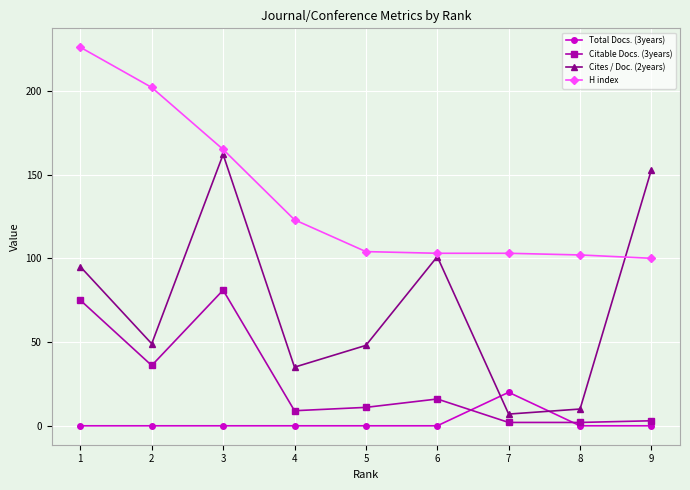

True or false: Cites / Doc. (2years) has a value of 10 at 8.

True